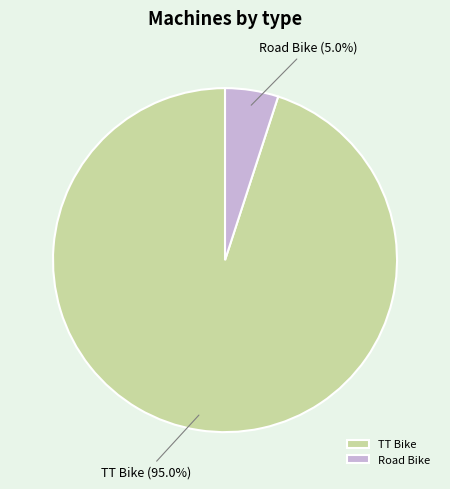

Does any single category account for the majority?

Yes